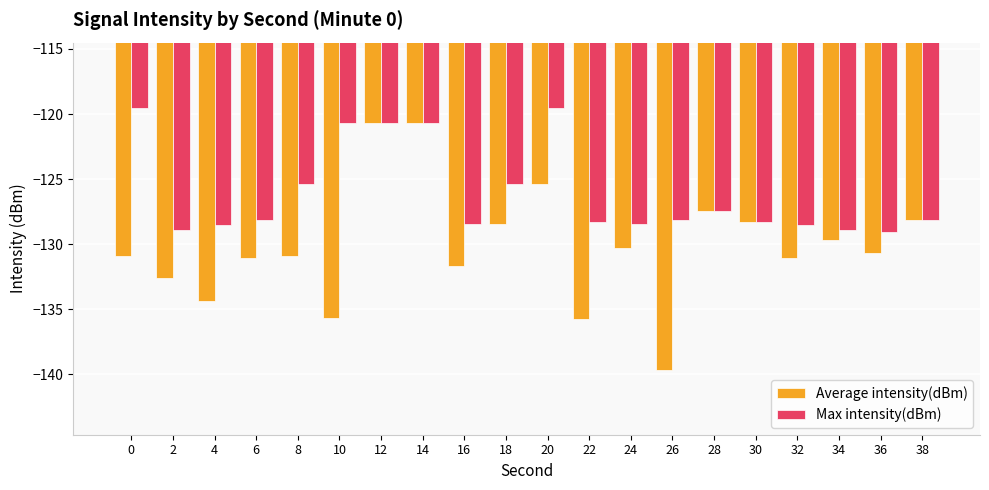

What is the smallest value displayed?

-139.6